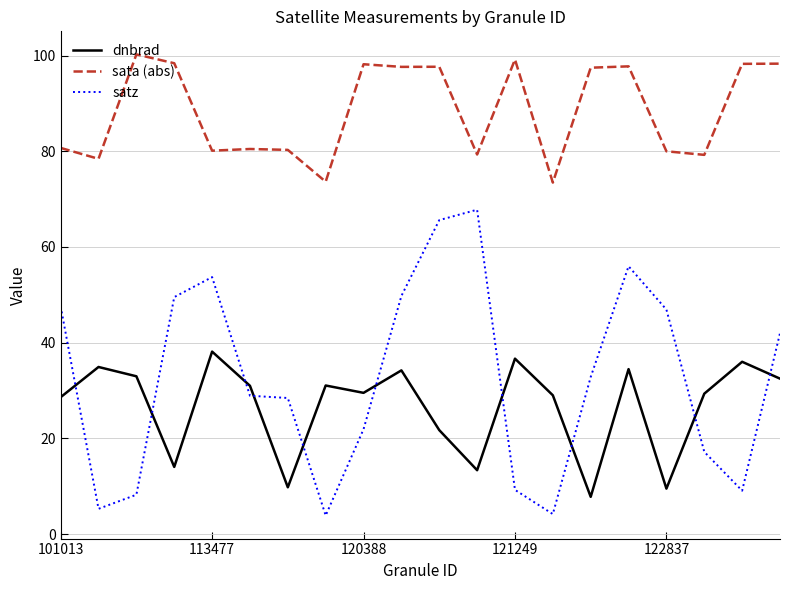

What is the highest value of the sata (abs) series?

100.2